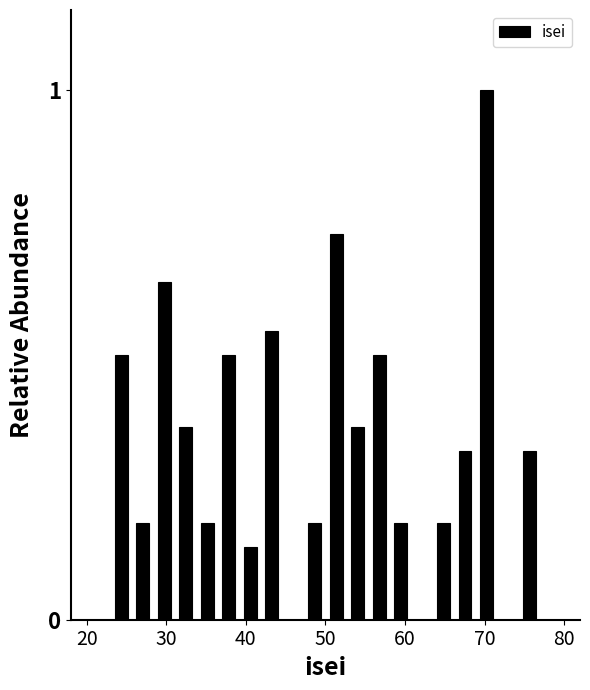

Around what value on the x-axis is the tallest bar? Give the approximate position of its centre, as read against the axis.

70